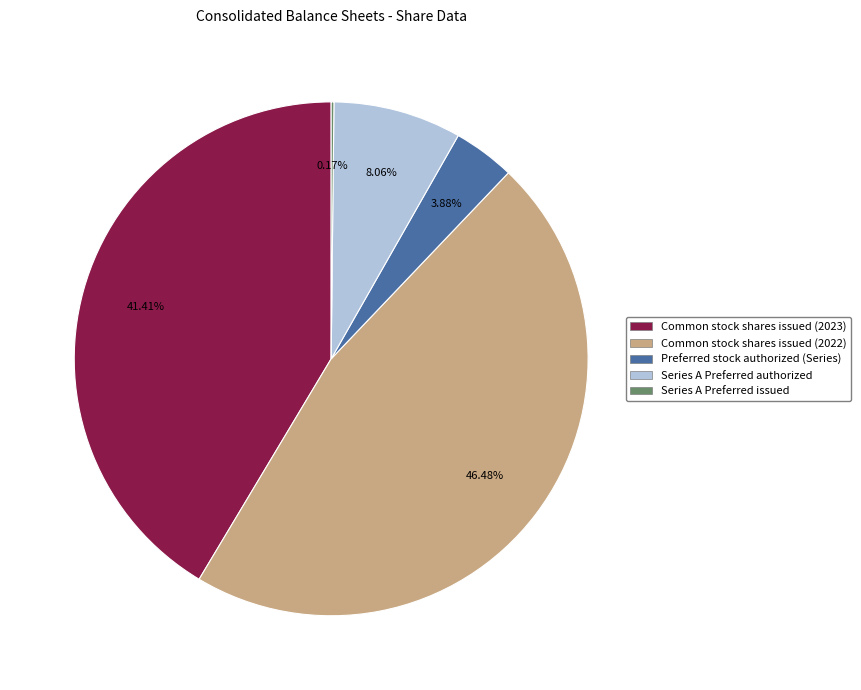

Is it true that Common stock shares issued (2022) is 46% of the pie?

True